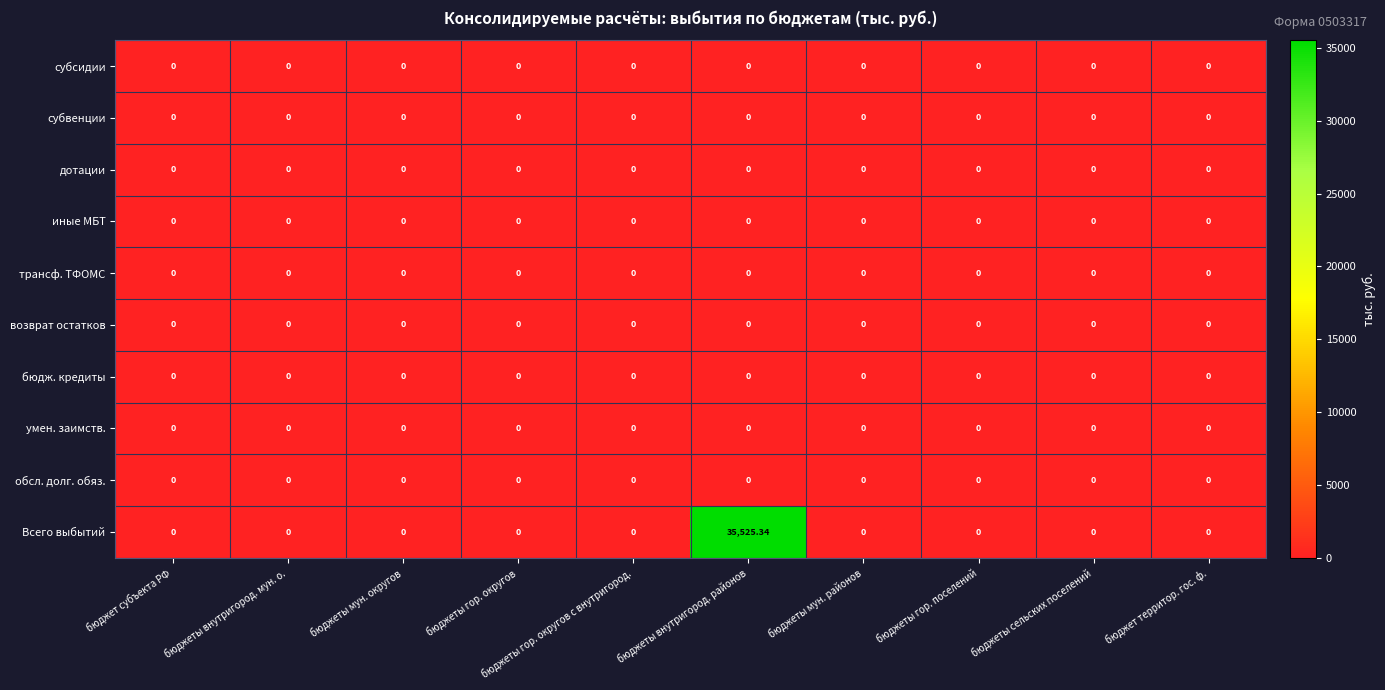

Which series has the largest range (max minus min)?

Всего выбытий